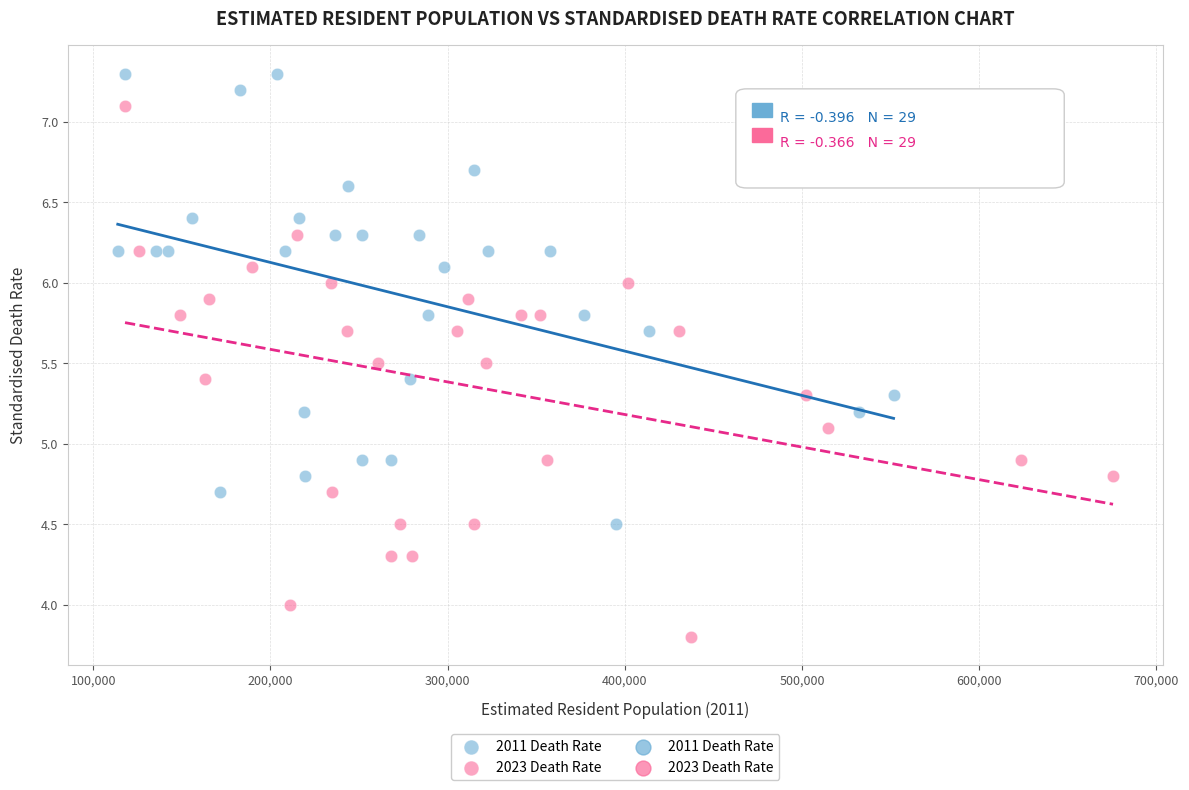

Which series has the widest spread of Y values?

2023 Death Rate